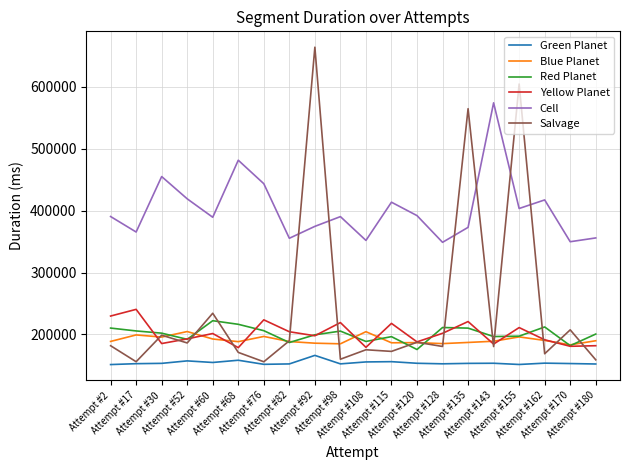

Which series ends up on top after the final intersection of Salvage and Yellow Planet?

Yellow Planet